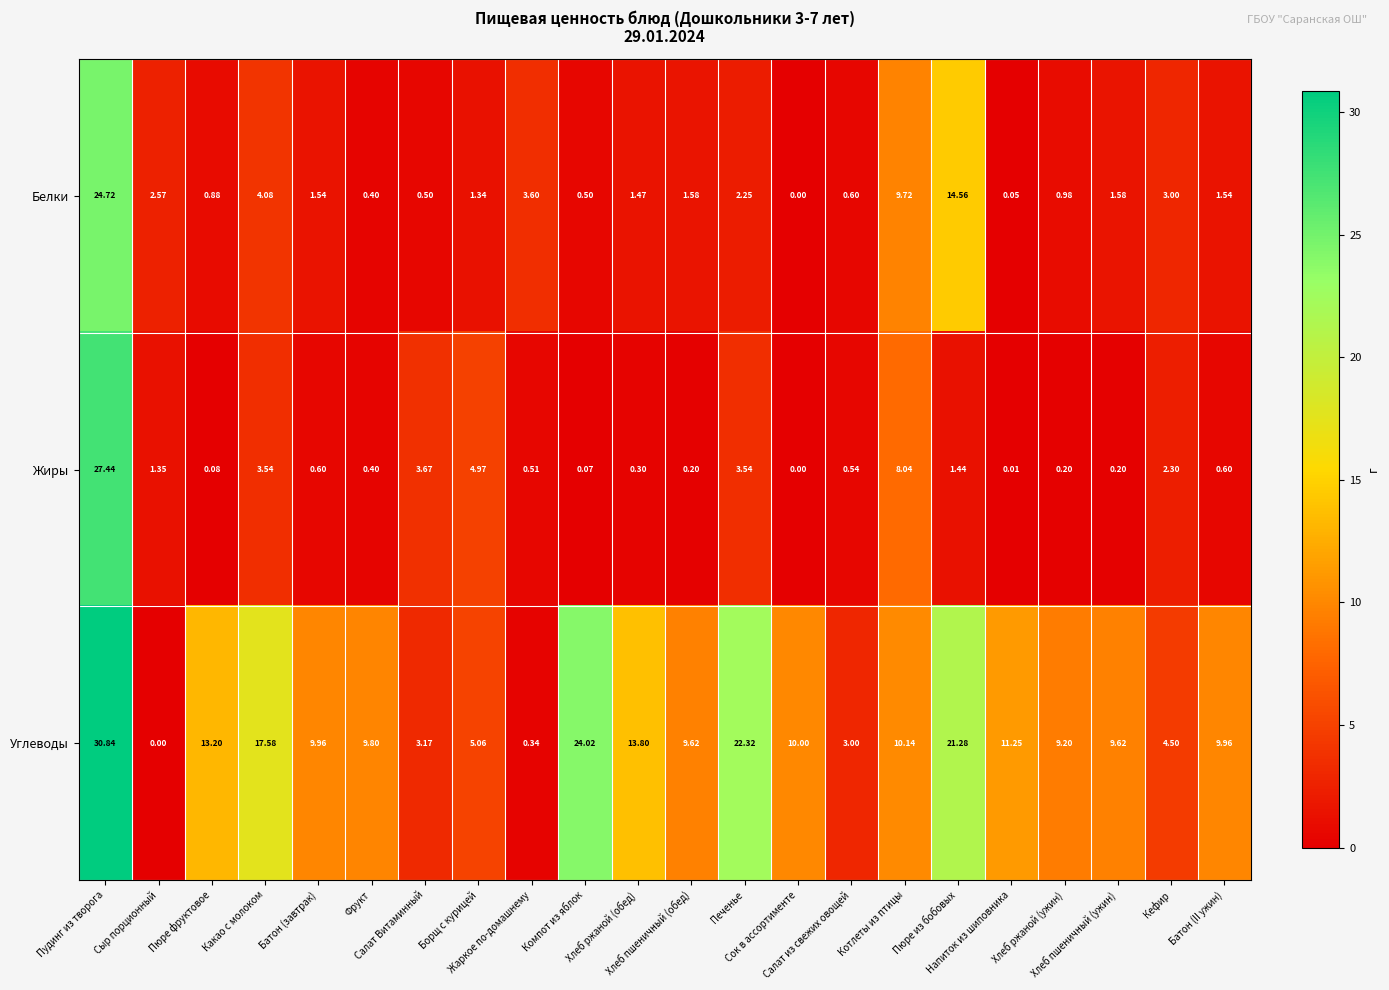

Which series changed the most between Хлеб ржаной (ужин) and Батон (II ужин)?

Углеводы